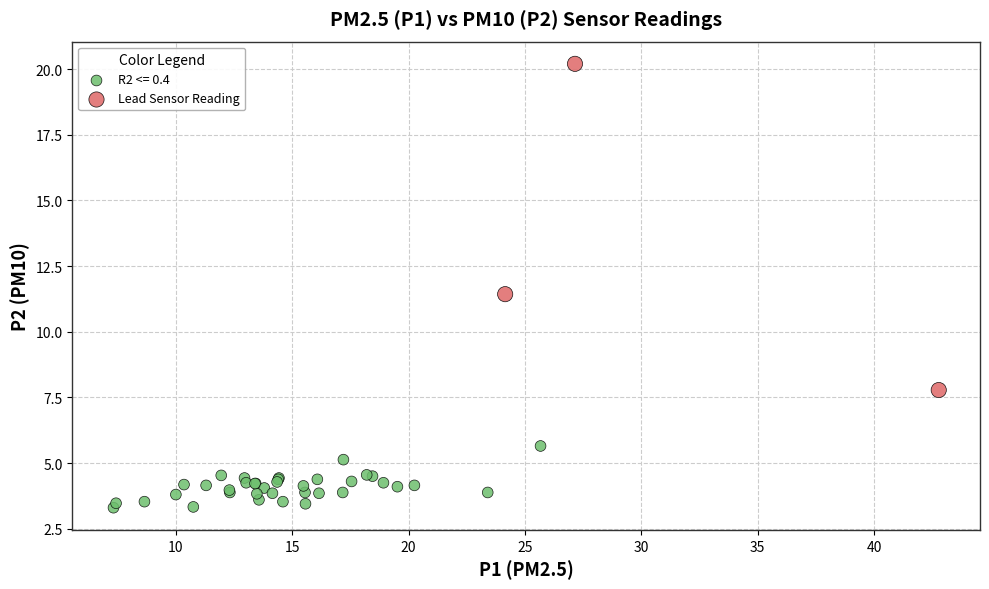

Which series contains the lowest Y value?

R2 <= 0.4